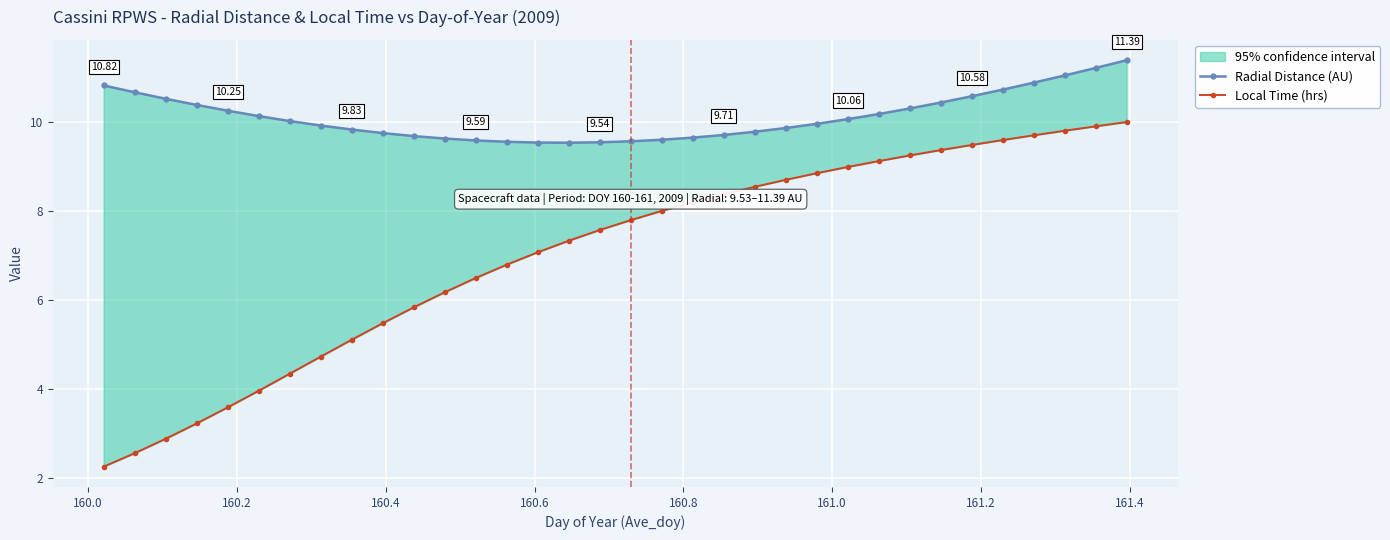

True or false: Radial Distance (AU) and Local Time (hrs) cross at least once.

False